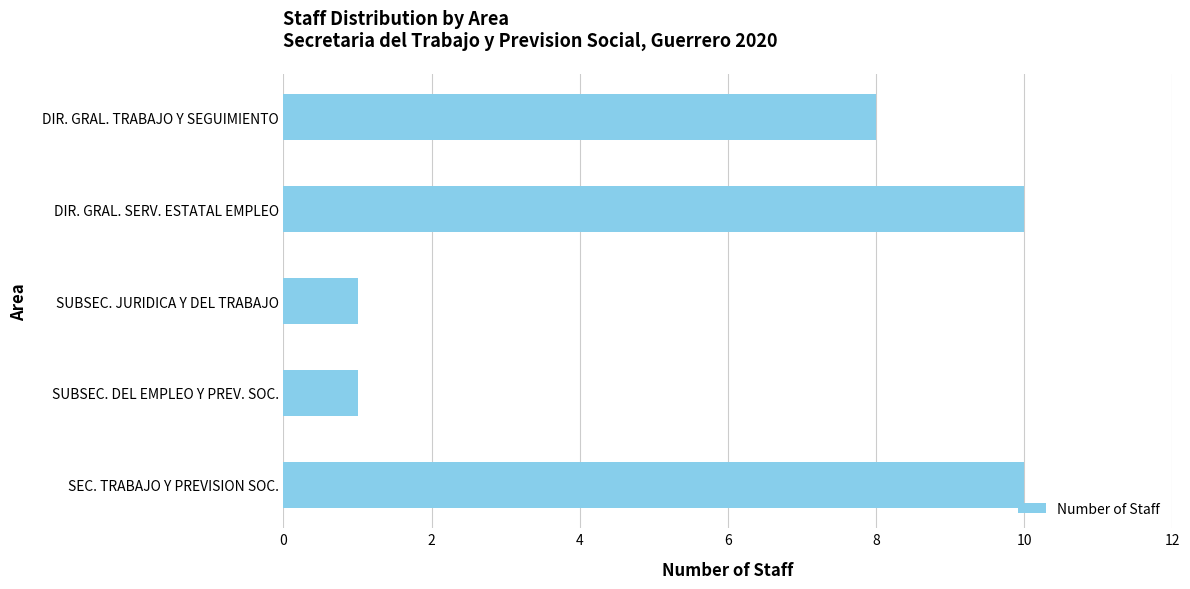

What is the change in value from SUBSEC. JURIDICA Y DEL TRABAJO to DIR. GRAL. TRABAJO Y SEGUIMIENTO?

+7